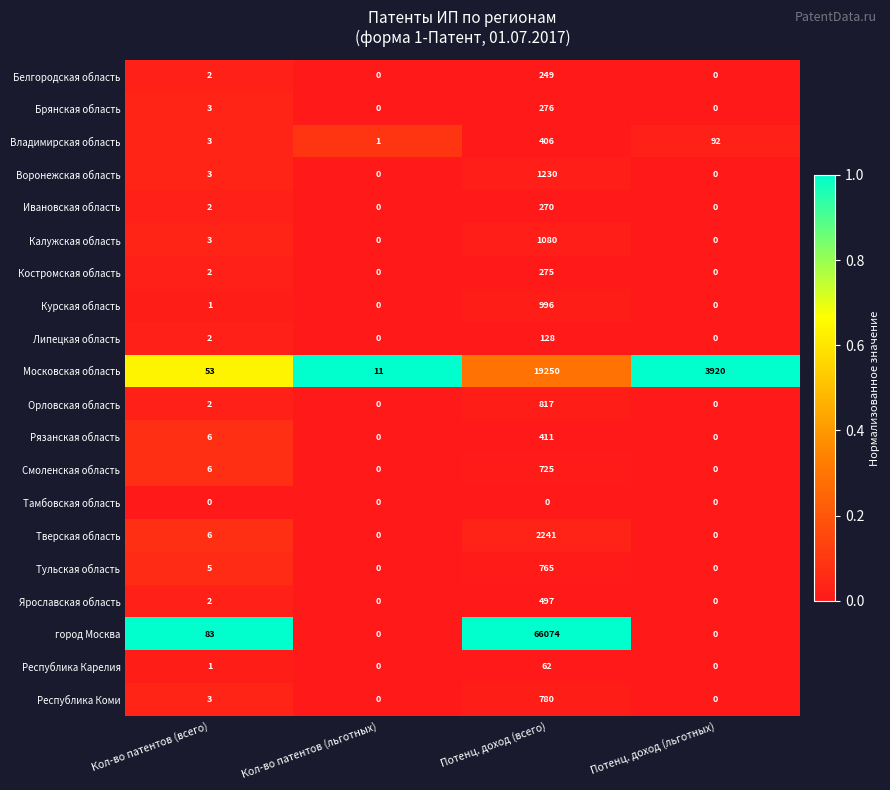

At which label does Белгородская область reach its peak?

Потенц. доход (всего)